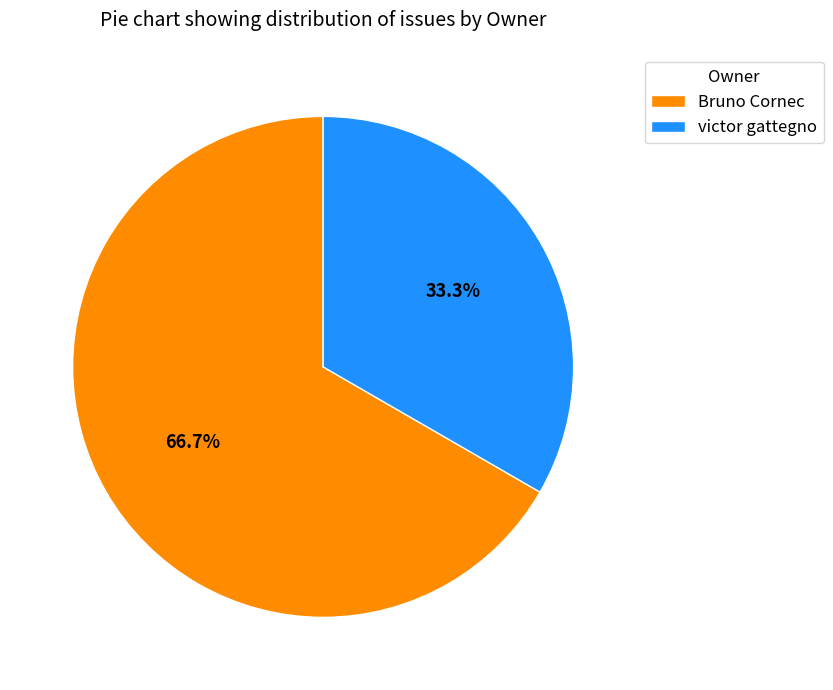

Does any single category account for the majority?

Yes